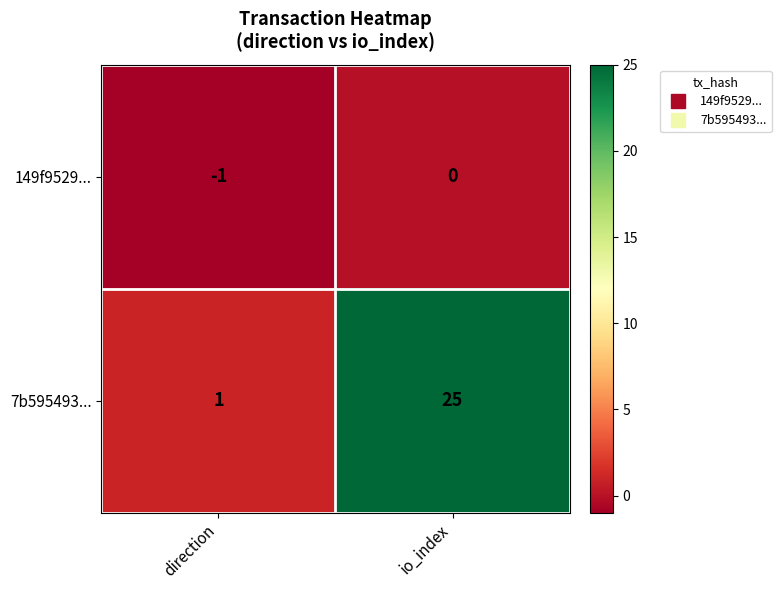

Where is 7b595493... nearest to the value 13?

direction